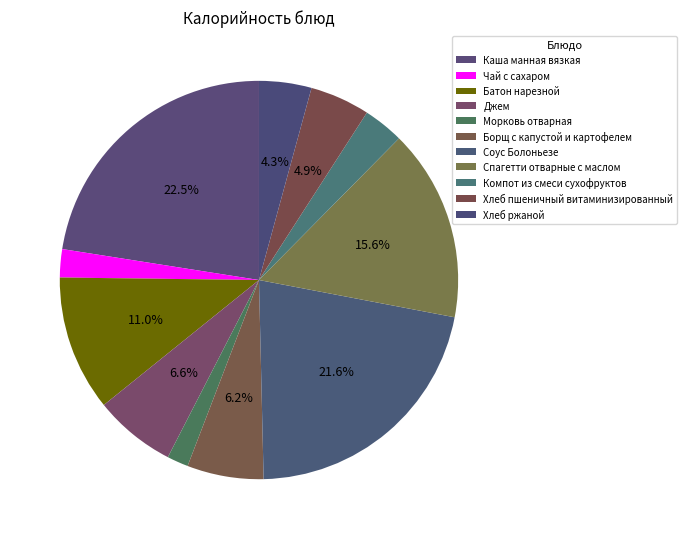

To the nearest percent, what is the difference between the Каша манная вязкая and Хлеб ржаной slice percentages?

18%